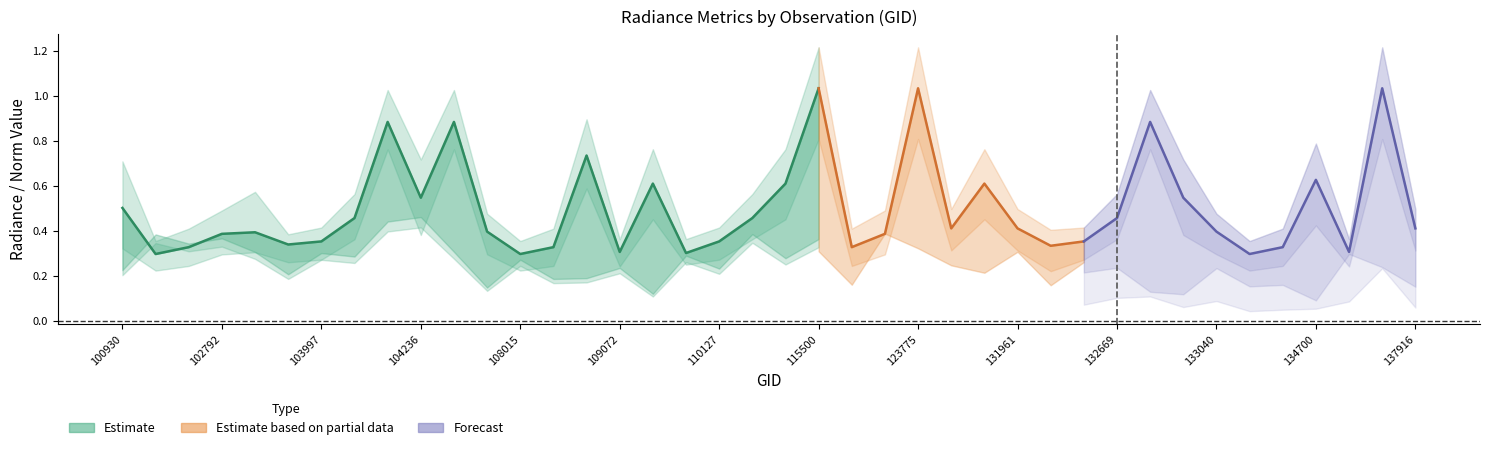

Where is the first local minimum for rade9_bin_3q?

102551